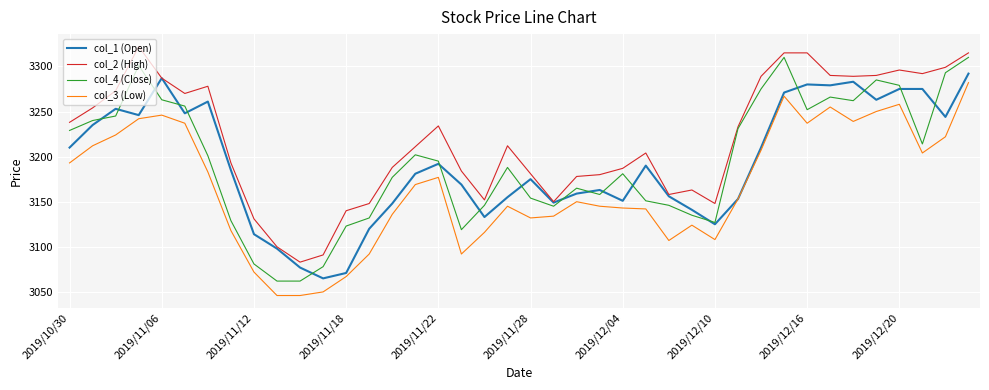

True or false: col_3 (Low) and col_2 (High) intersect in this chart.

False